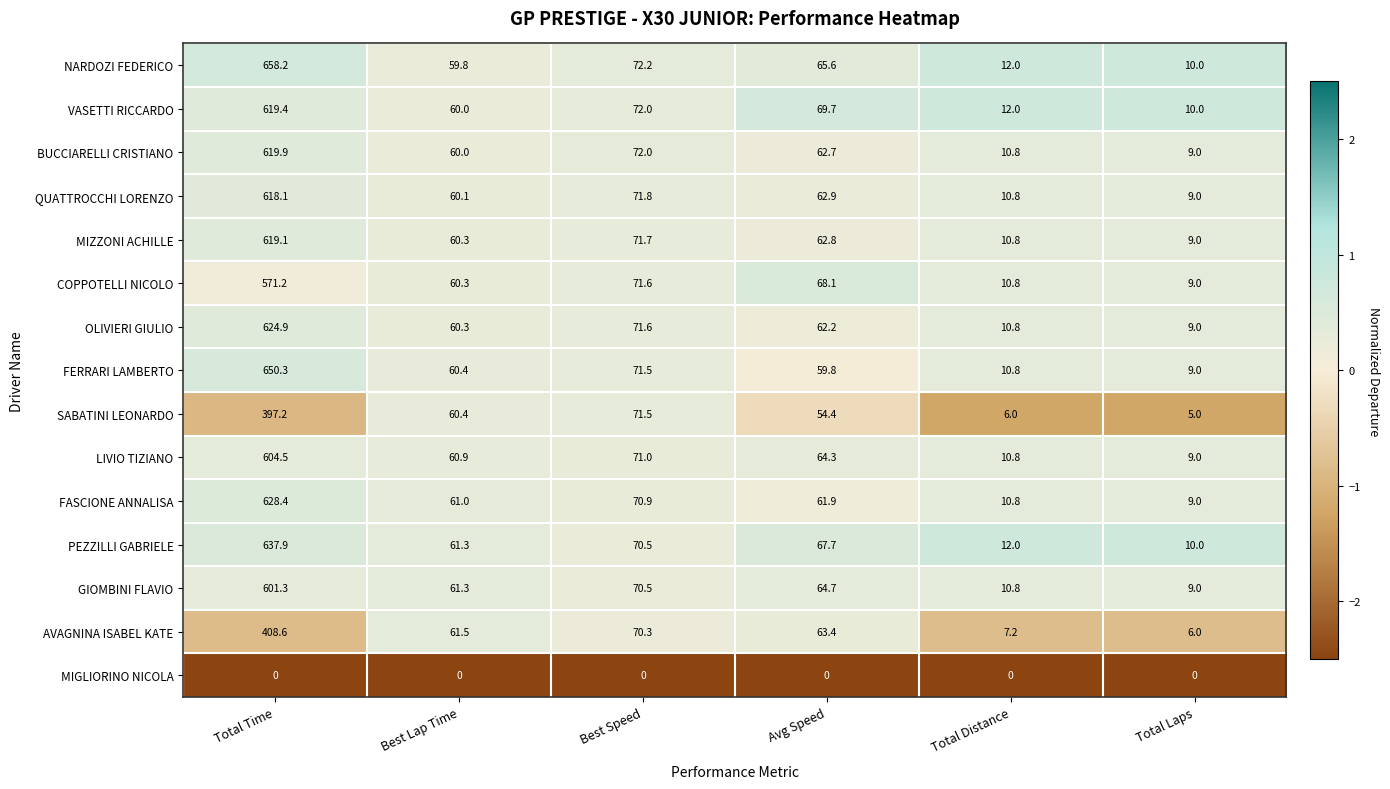

What is the difference between the highest and lowest values at Total Time?

658.2